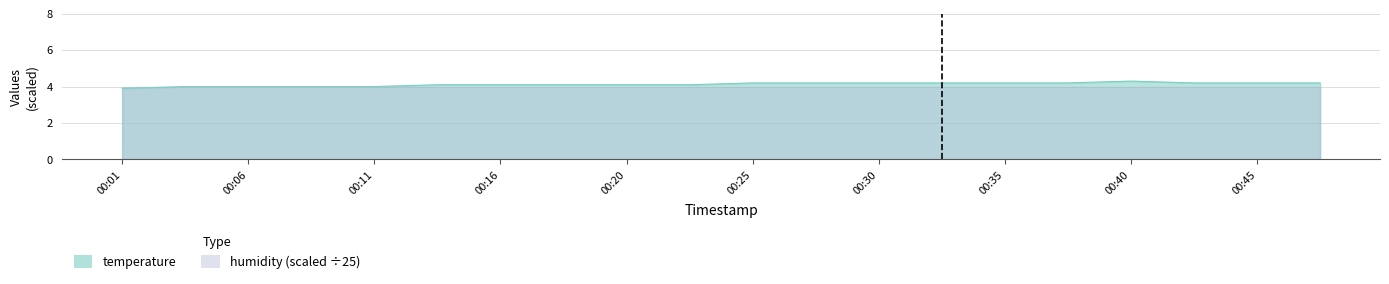

What is the value of the 18th point from the left?

4.2